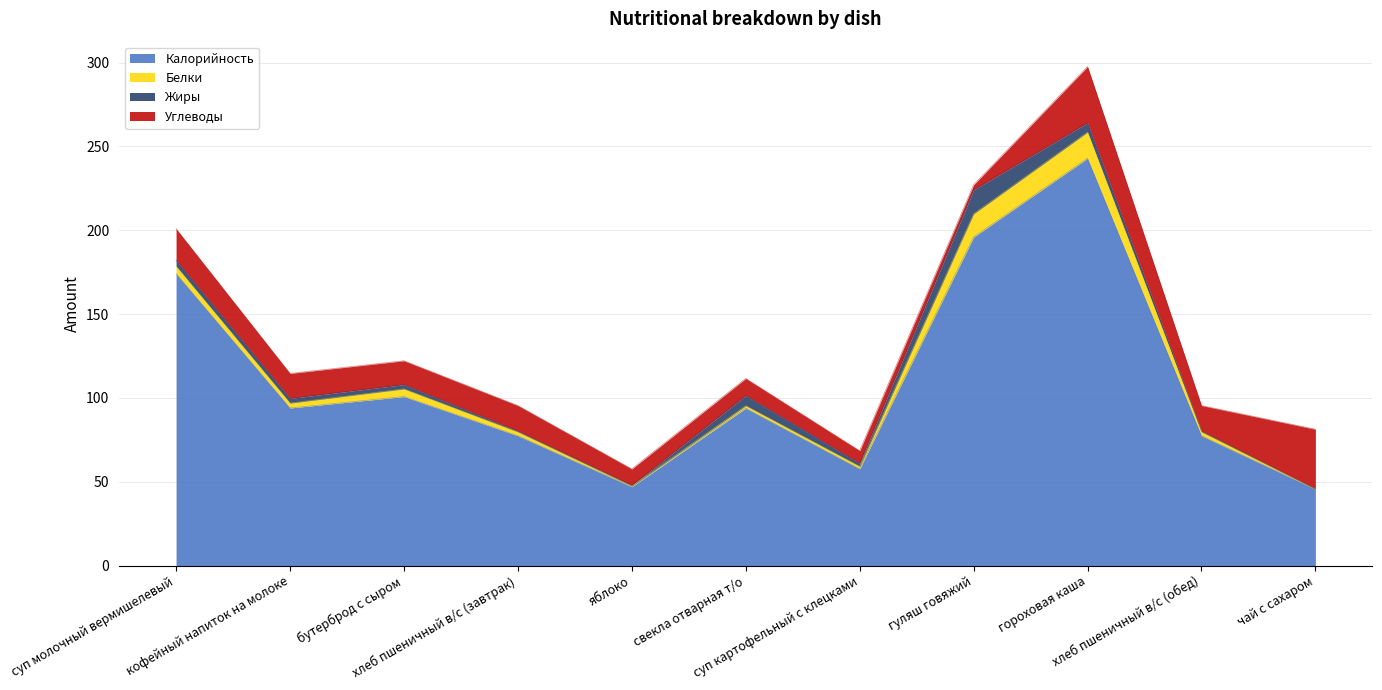

Reading right to left, extract all data points from this chart.

Калорийность: чай с сахаром=45.6	хлеб пшеничный в/с (обед)=77.4	гороховая каша=243.0	гуляш говяжий=196.0	суп картофельный с клецками=57.7	свекла отварная т/о=93.9	яблоко=47.0	хлеб пшеничный в/с (завтрак)=77.4	бутерброд с сыром=100.8	кофейный напиток на молоке=94.0	суп молочный вермишелевый=174.2
Белки: чай с сахаром=0.1	хлеб пшеничный в/с (обед)=2.2	гороховая каша=15.6	гуляш говяжий=13.8	суп картофельный с клецками=1.4	свекла отварная т/о=1.4	яблоко=0.4	хлеб пшеничный в/с (завтрак)=2.2	бутерброд с сыром=4.6	кофейный напиток на молоке=2.9	суп молочный вермишелевый=4.4
Жиры: чай с сахаром=0.0	хлеб пшеничный в/с (обед)=0.6	гороховая каша=5.5	гуляш говяжий=14.3	суп картофельный с клецками=1.8	свекла отварная т/о=6.1	яблоко=0.4	хлеб пшеничный в/с (завтрак)=0.6	бутерброд с сыром=2.6	кофейный напиток на молоке=2.8	суп молочный вермишелевый=3.5
Углеводы: чай с сахаром=35.6	хлеб пшеничный в/с (обед)=15.2	гороховая каша=33.6	гуляш говяжий=3.0	суп картофельный с клецками=7.5	свекла отварная т/о=10.2	яблоко=9.8	хлеб пшеничный в/с (завтрак)=15.2	бутерброд с сыром=14.2	кофейный напиток на молоке=14.9	суп молочный вермишелевый=18.8